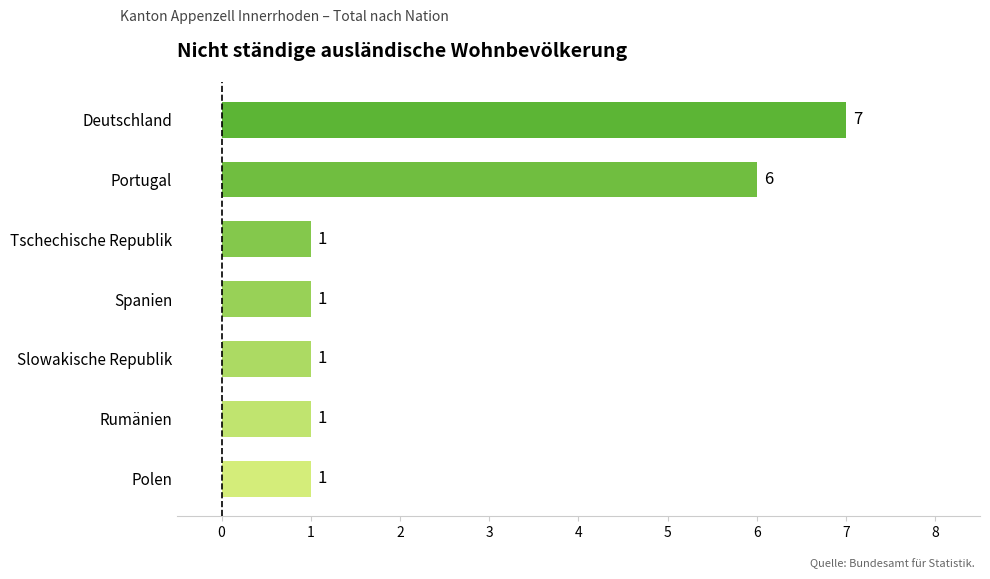

Which category has the highest value across all series?

Deutschland